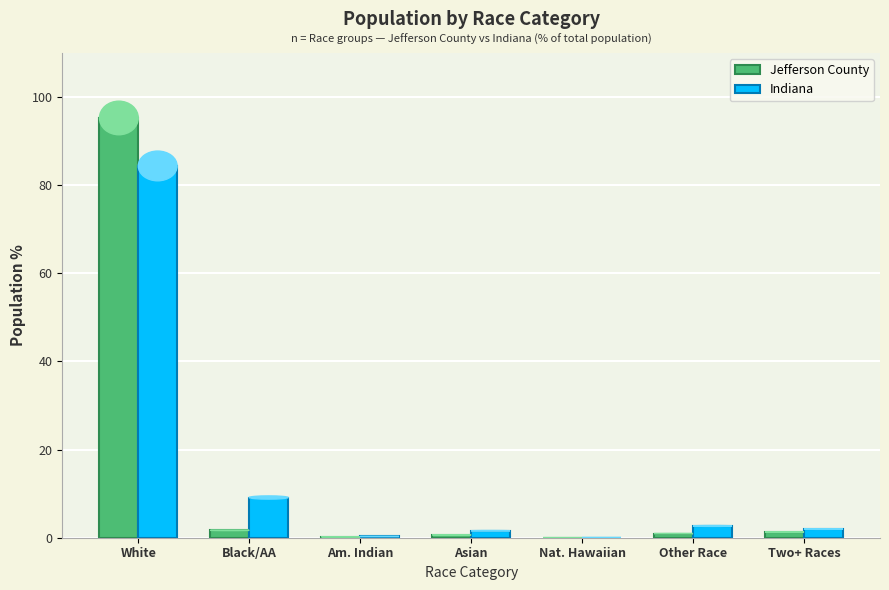

How many categories are shown in the chart?

7